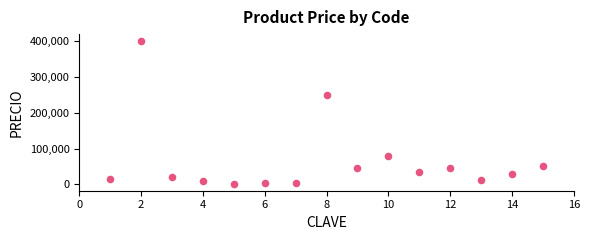

What is the range of Y values (max minus min)?

398000